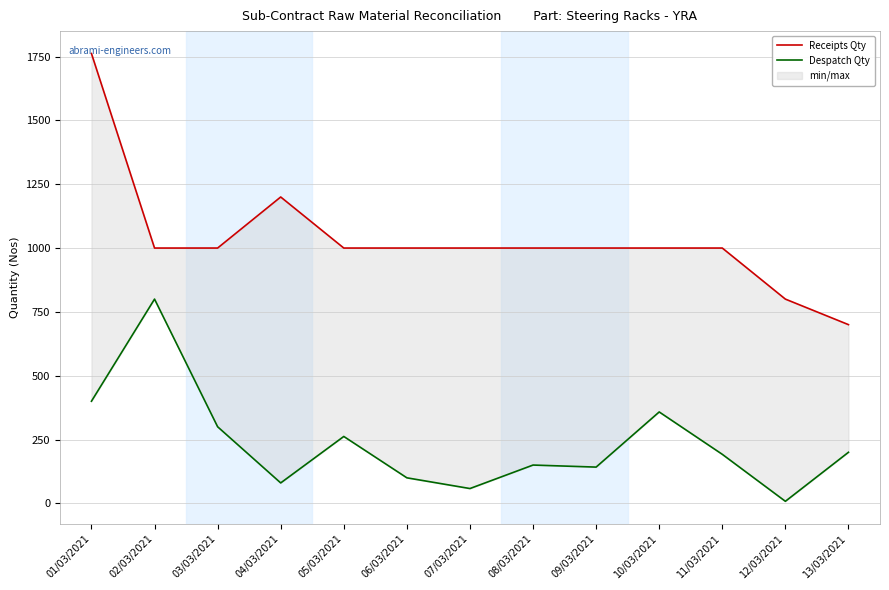

What is the sum of the Despatch Qty values at 01/03/2021 and 02/03/2021?

1200